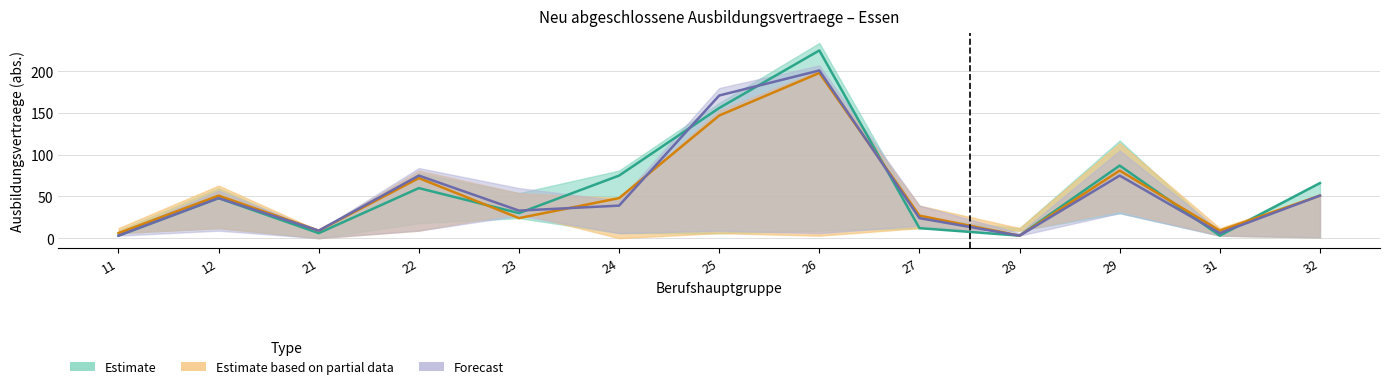

What is the difference between the highest and lowest values at 25?

24